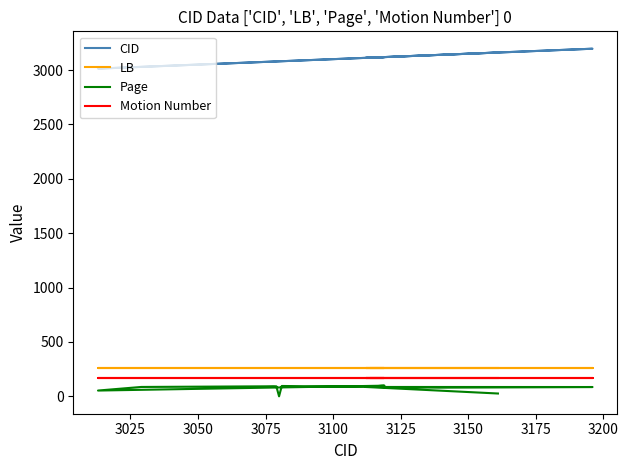

Reading left to right, extract all data points from this chart.

CID: 3161.0	3112.0	3196.0	3195.0	3139.0	3081.0	3080.0	3079.0	3078.0	3075.0	3029.0	3013.0	3119.0	3118.0	3114.0
LB: 264.0	264.0	264.0	264.0	264.0	264.0	264.0	264.0	264.0	264.0	264.0	264.0	264.0	264.0	264.0
Page: 26.0	86.2	85.6	85.6	80.2	95.3	0.0	92.0	93.0	92.0	86.3	53.2	98.1	97.3	89.1
Motion Number: 170.0	170.0	170.0	170.0	170.0	170.0	170.0	170.0	170.0	170.0	170.0	170.0	170.0	170.0	170.0